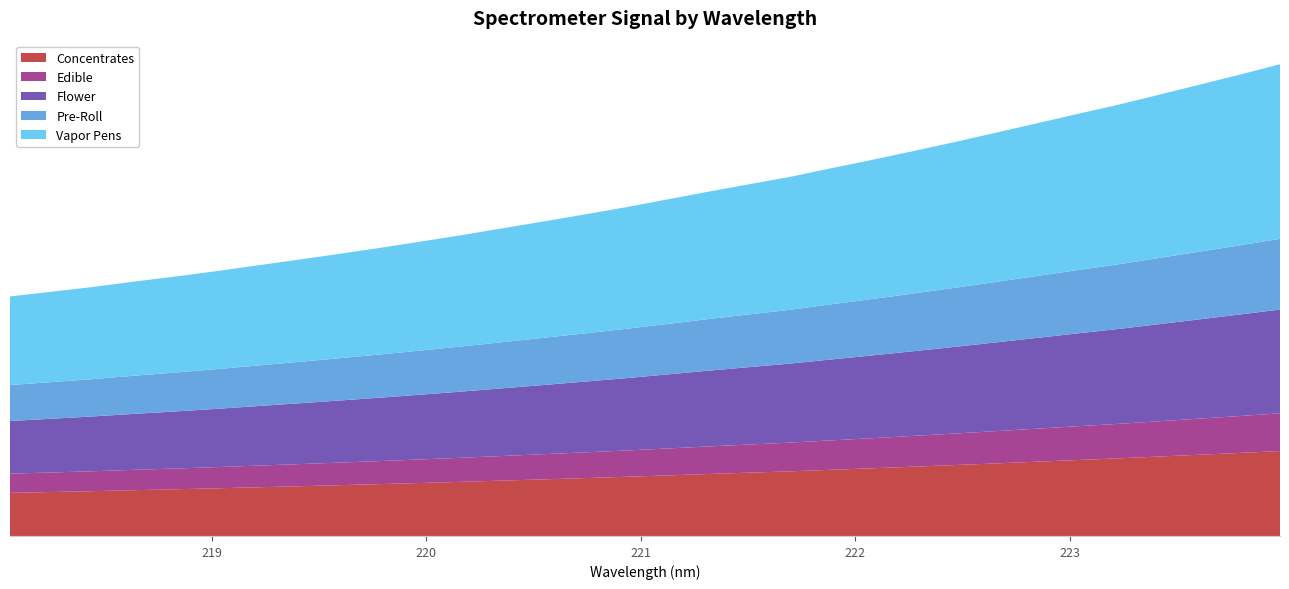

Reading left to right, list all the values displayed in this chart.

1401.2	1428.4	1456.0	1487.1	1516.7	1547.9	1581.5	1615.0	1649.3	1684.5	1721.3	1759.1	1799.3	1839.3	1880.1	1921.9	1967.1	2012.4	2056.0	2099.2	2149.2	2198.3	2249.2	2301.4	2355.7	2410.5	2465.9	2519.7	2578.4	2638.0	2697.5	2759.3